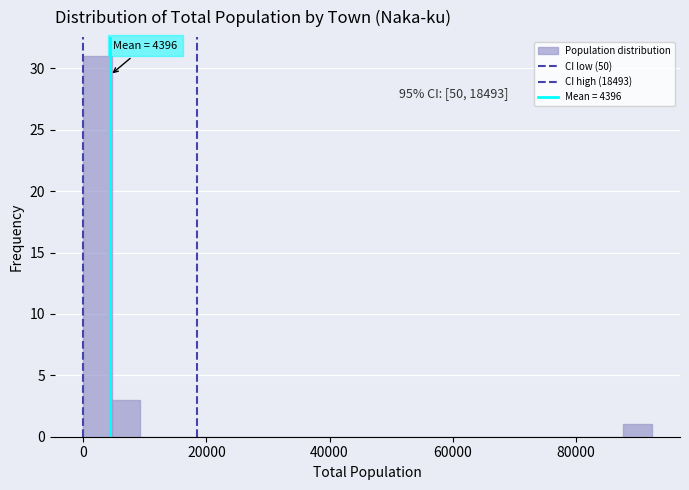

Read against the x-axis, roughly where is the centre of the tallest bar?

2000